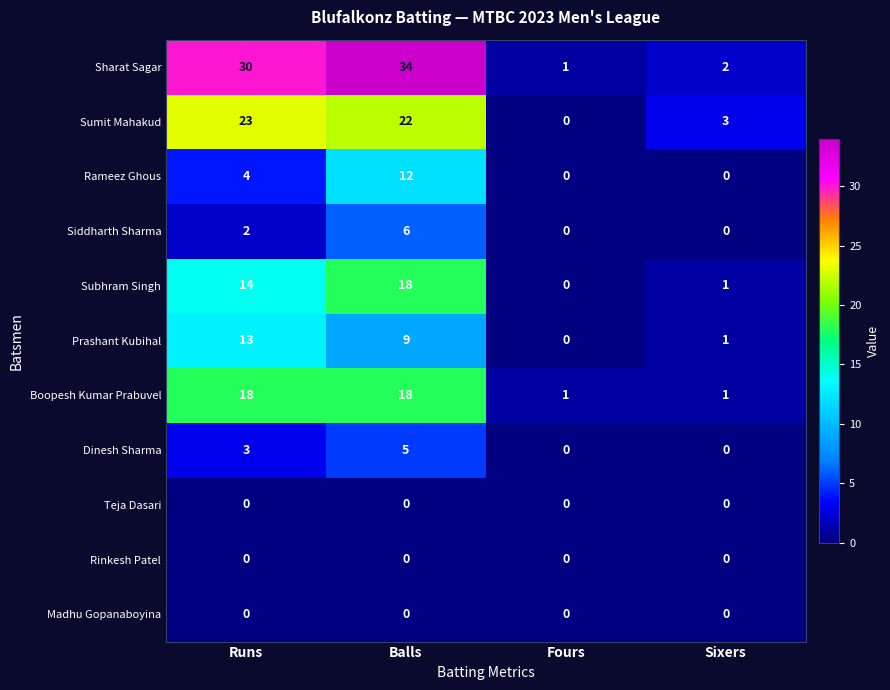

What is the total value across all series at Sixers?

8